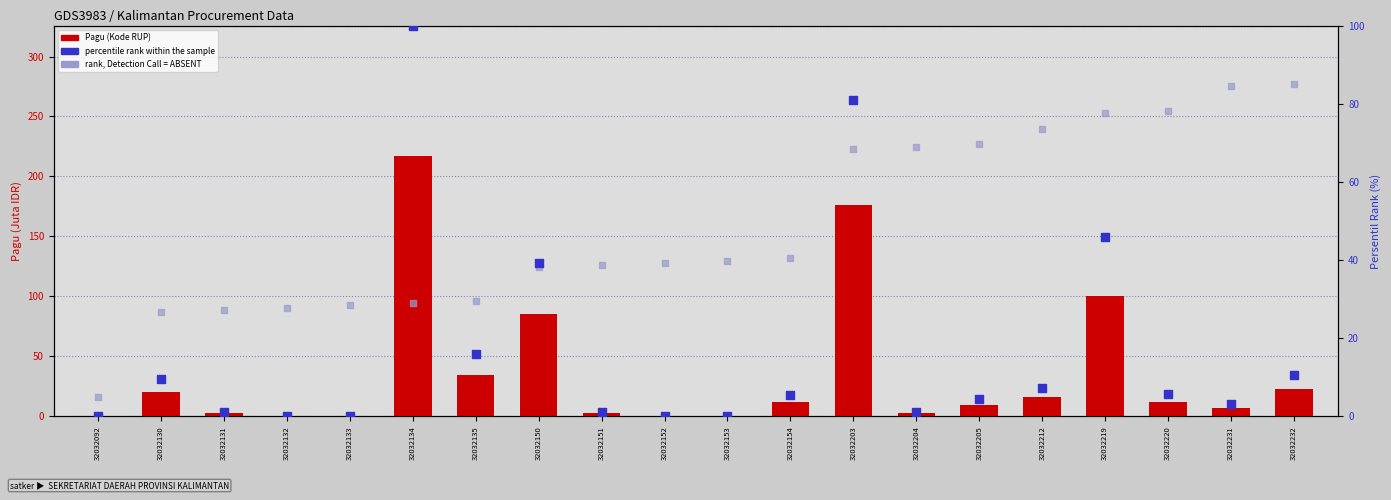

Which series contains the lowest Y value?

percentile rank within the sample